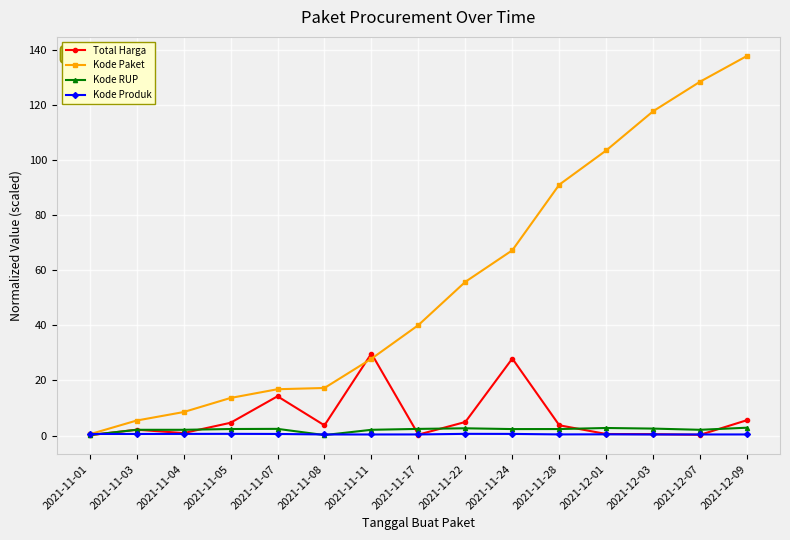

Which label corresponds to the largest value in the chart?

2021-12-09